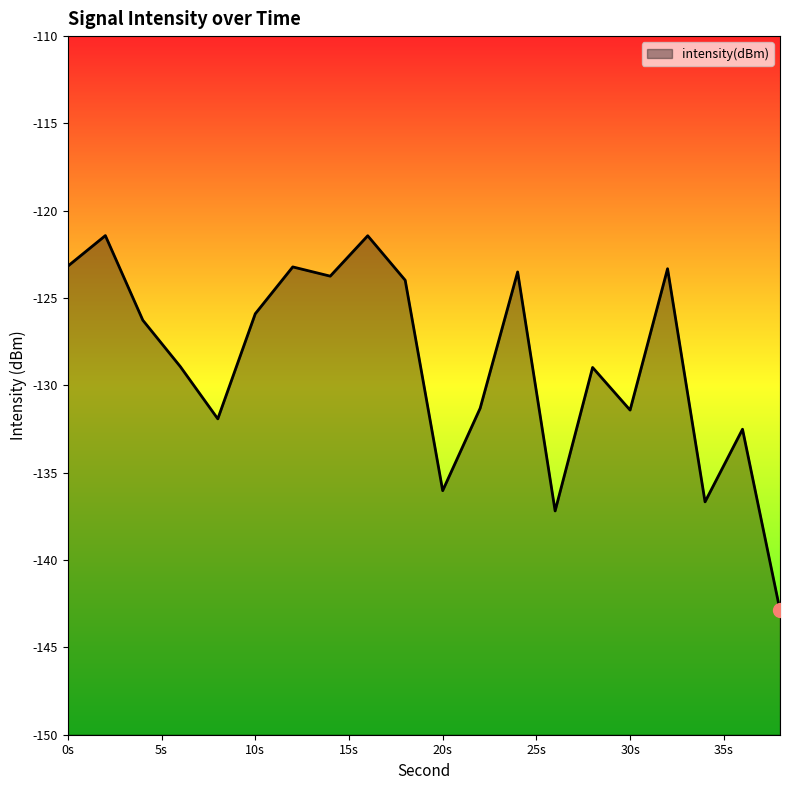

What is the maximum value shown in the chart?

-121.4